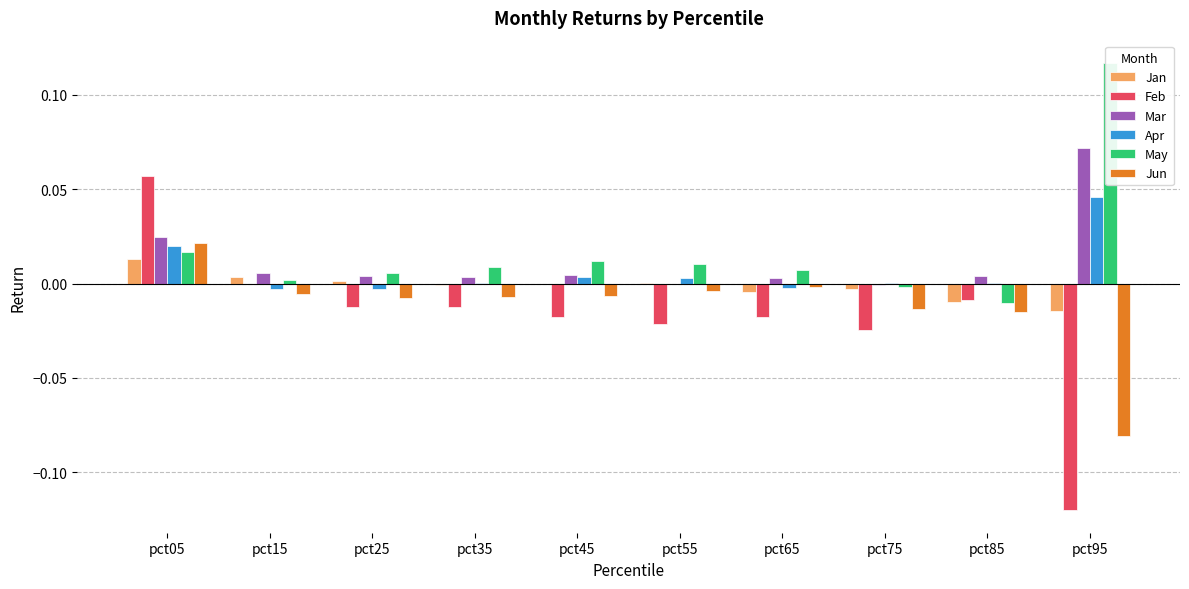

At which category is the sum across all series the highest?

pct05